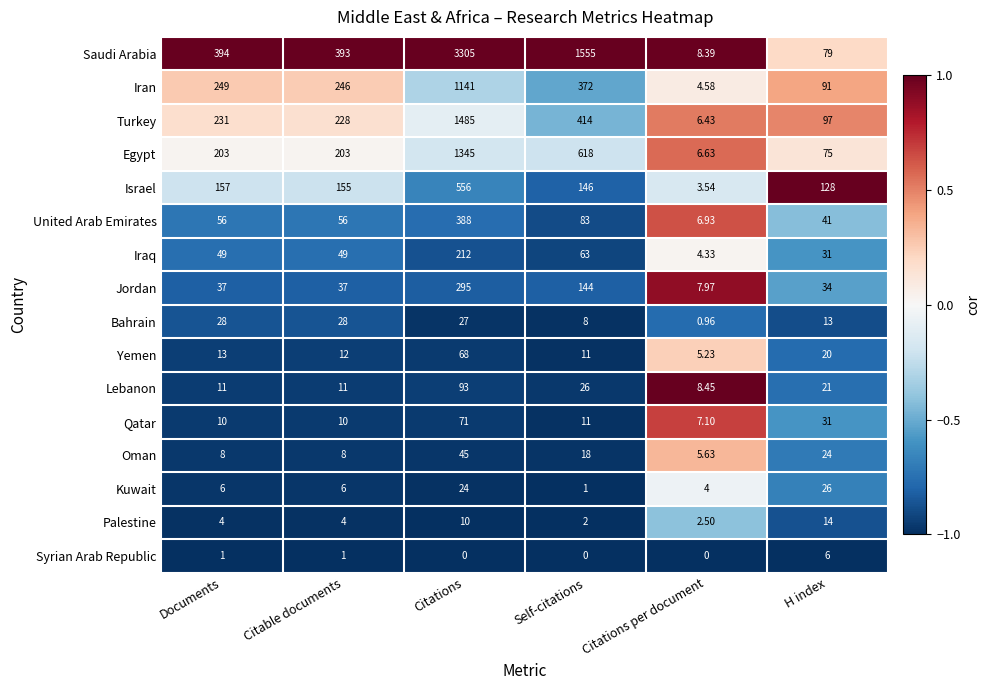

What is the smallest value displayed?

0.0